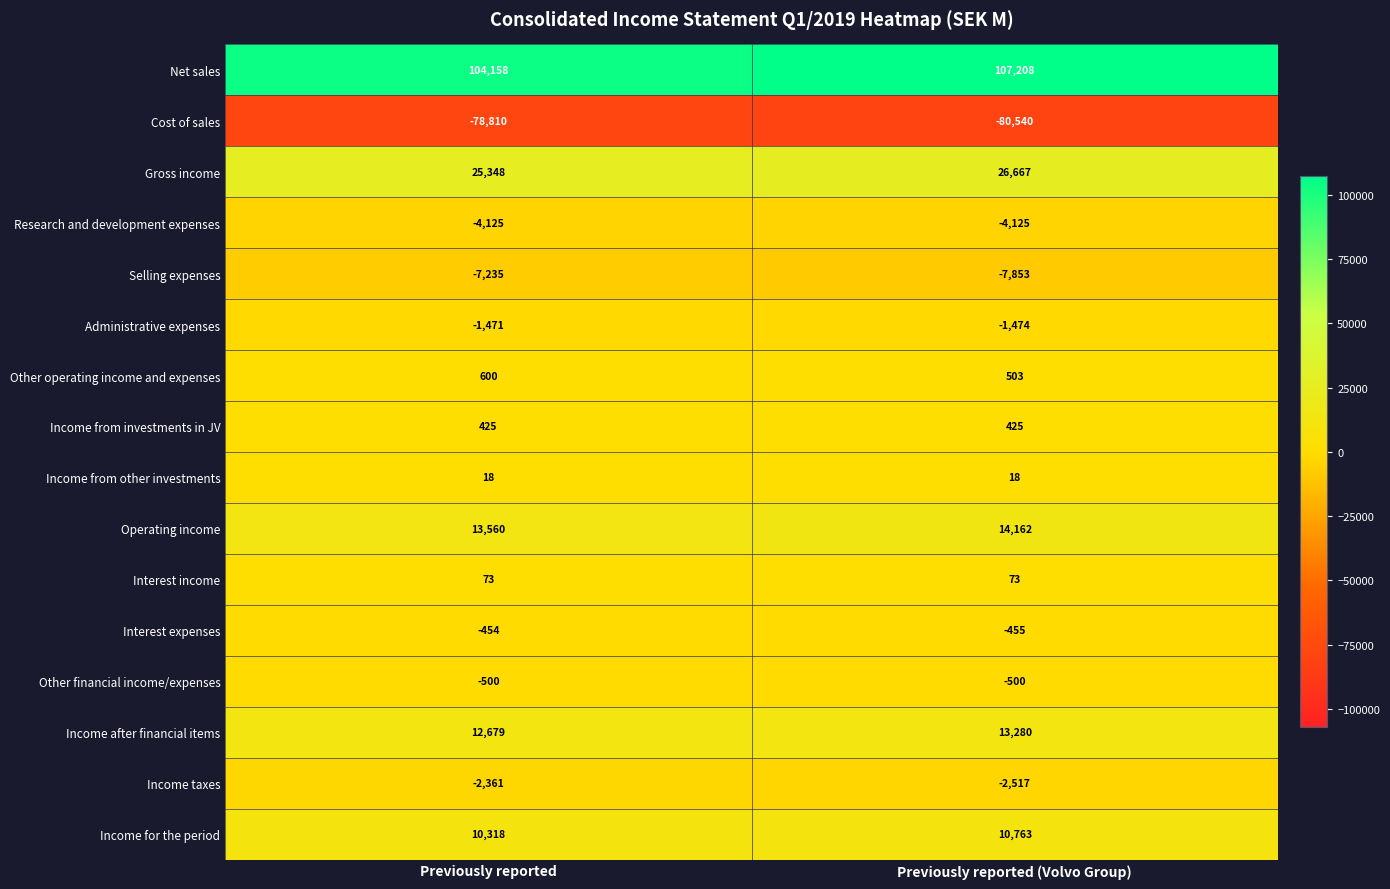

The Operating income series shows 13560 at Previously reported. True or false?

True